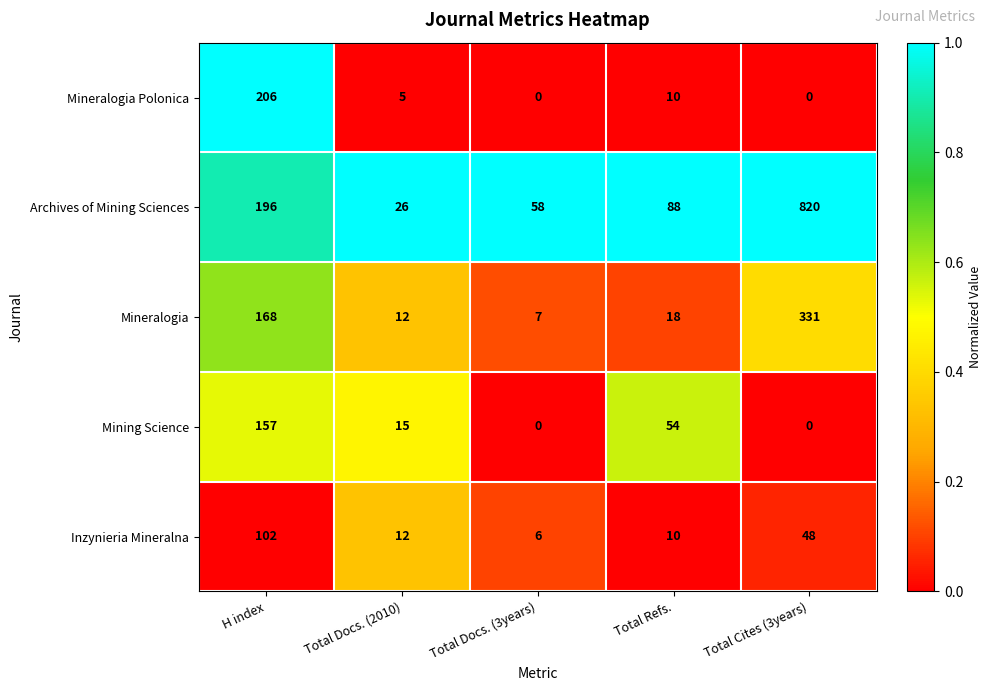

Reading right to left, extract all data points from this chart.

Mineralogia Polonica: 0	10	0	5	206
Archives of Mining Sciences: 820	88	58	26	196
Mineralogia: 331	18	7	12	168
Mining Science: 0	54	0	15	157
Inzynieria Mineralna: 48	10	6	12	102